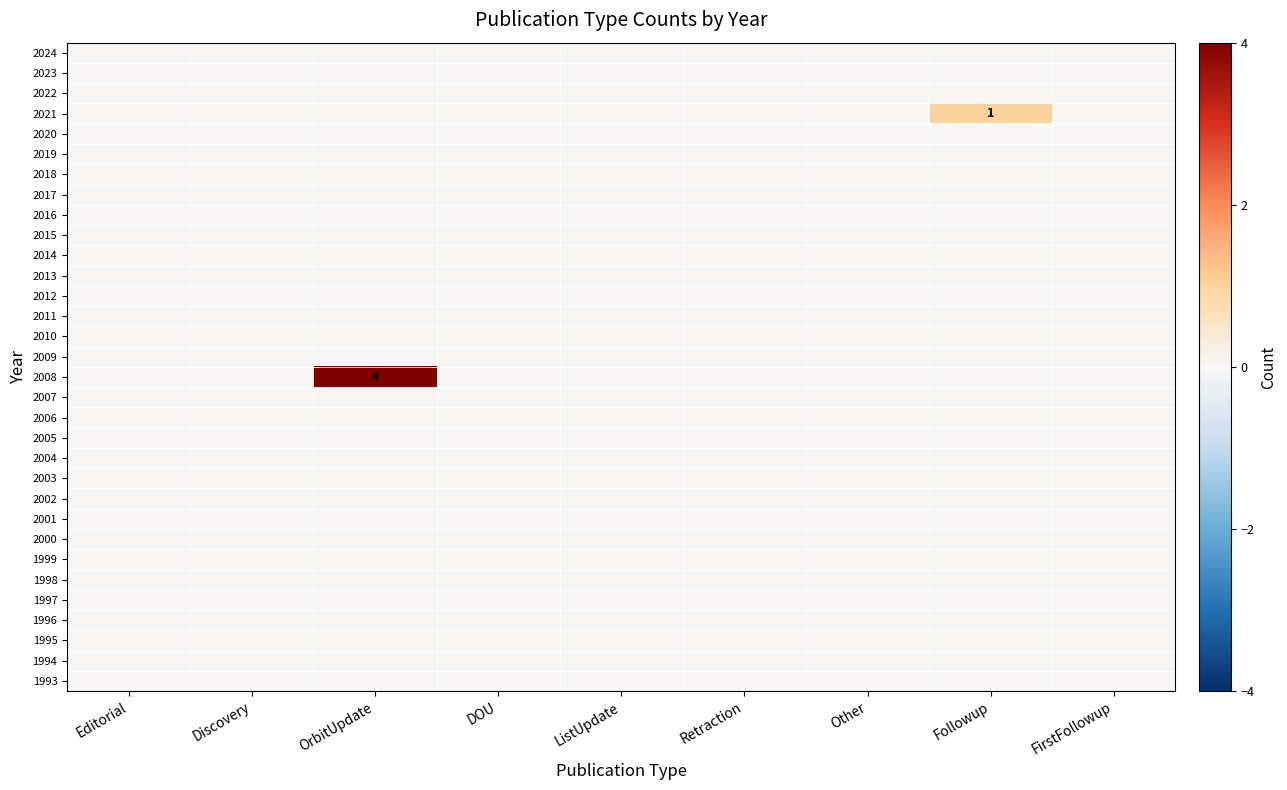

At how many categories does at least one series exceed 0?

2